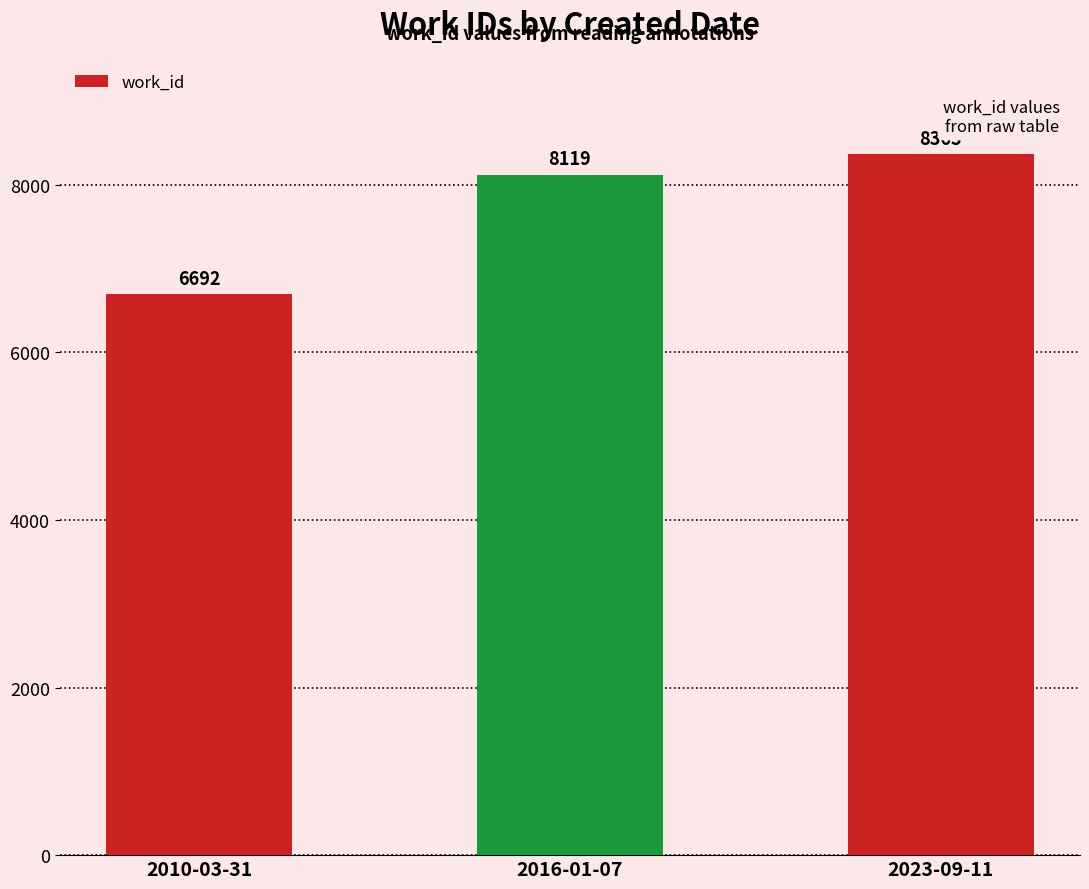

What is the average value?

7725